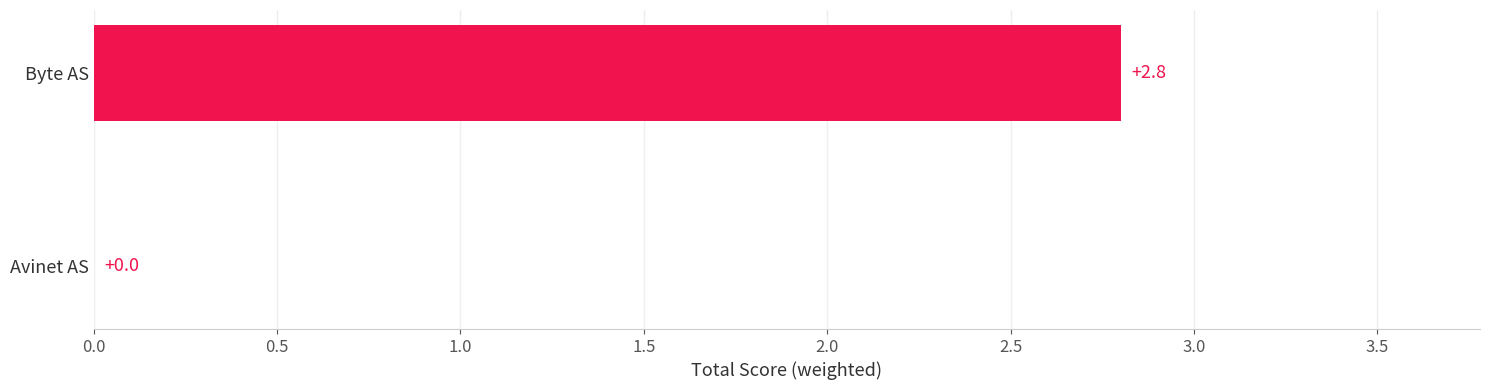

Which has a higher value, Byte AS or Avinet AS?

Byte AS